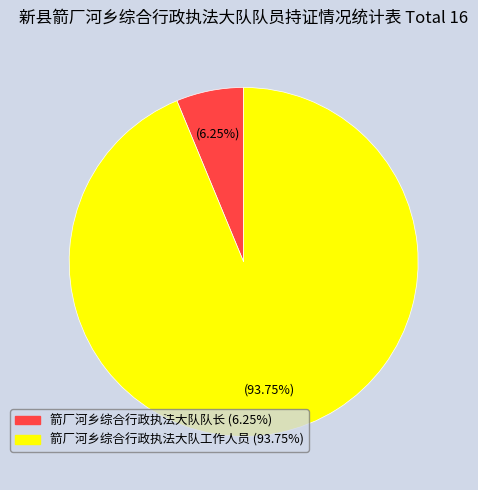

Which category has the smallest portion of the pie?

箭厂河乡综合行政执法大队队长